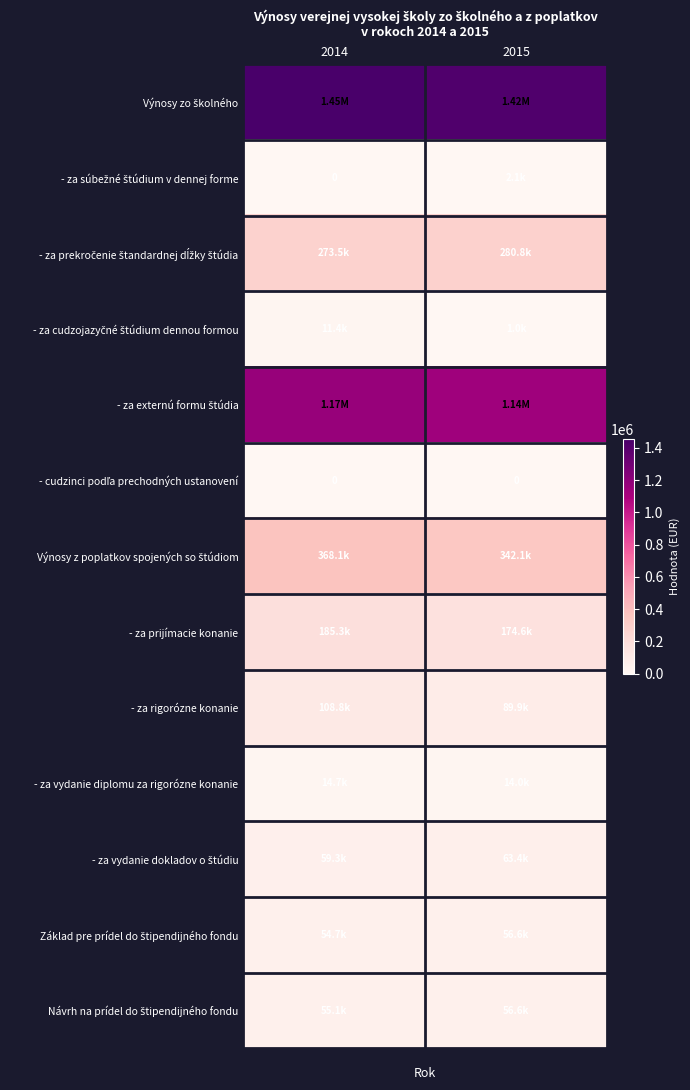

Rank the series at 2015 from lowest to highest value.

- cudzinci podľa prechodných ustanovení, - za cudzojazyčné štúdium dennou formou, - za súbežné štúdium v dennej forme, - za vydanie diplomu za rigorózne konanie, Základ pre prídel do štipendijného fondu, Návrh na prídel do štipendijného fondu, - za vydanie dokladov o štúdiu, - za rigorózne konanie, - za prijímacie konanie, - za prekročenie štandardnej dĺžky štúdia, Výnosy z poplatkov spojených so štúdiom, - za externú formu štúdia, Výnosy zo školného